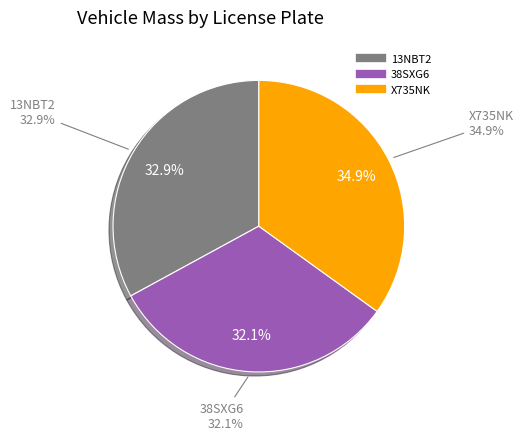

Rank the categories by value from highest to lowest.

X735NK, 13NBT2, 38SXG6